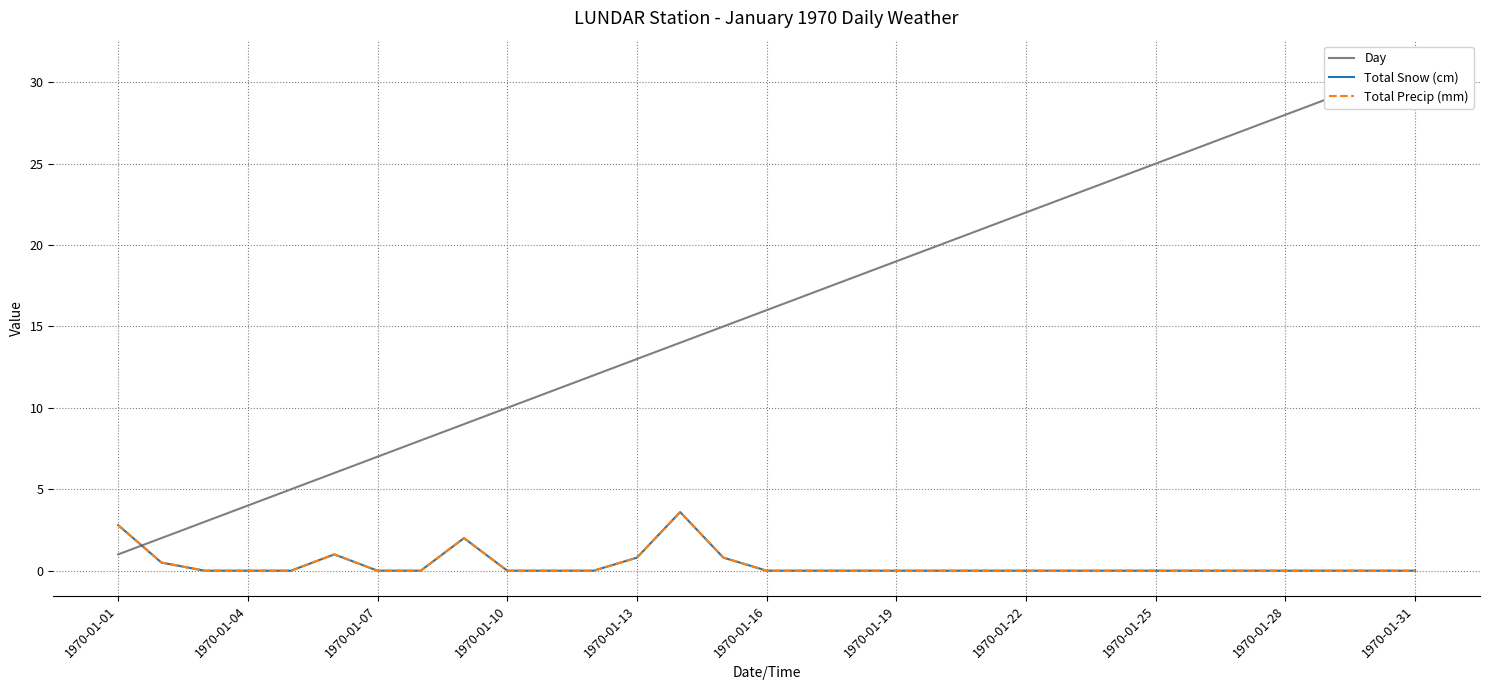

Count the number of data series in this chart.

3